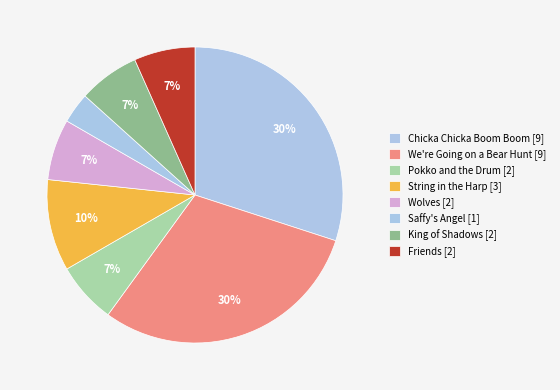

To the nearest percent, what is the average slice percentage?

12%